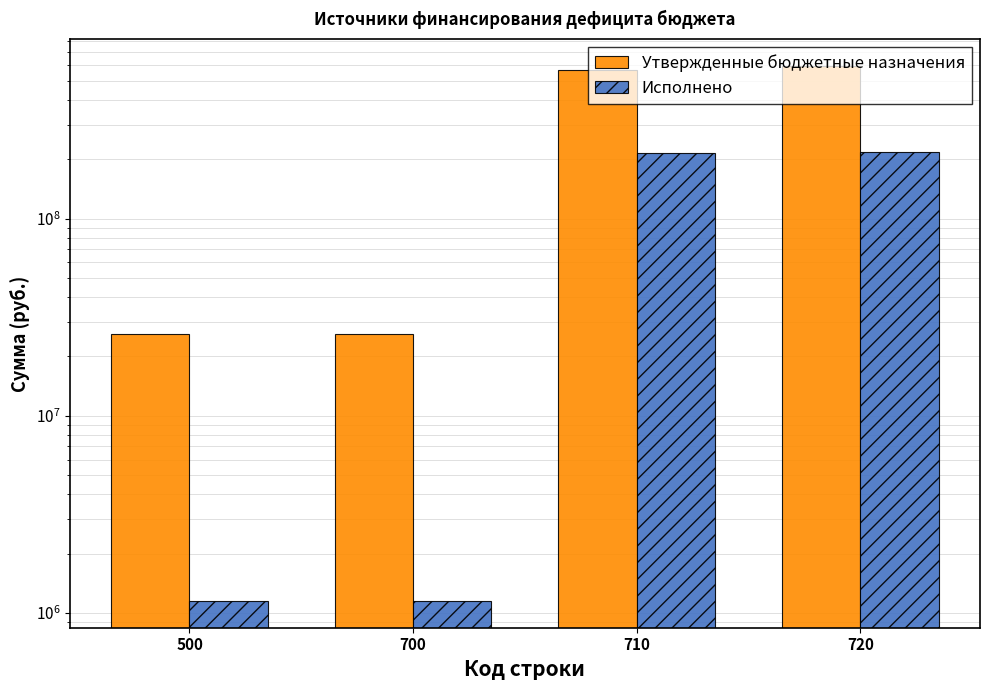

Which series has the widest spread of values?

Утвержденные бюджетные назначения